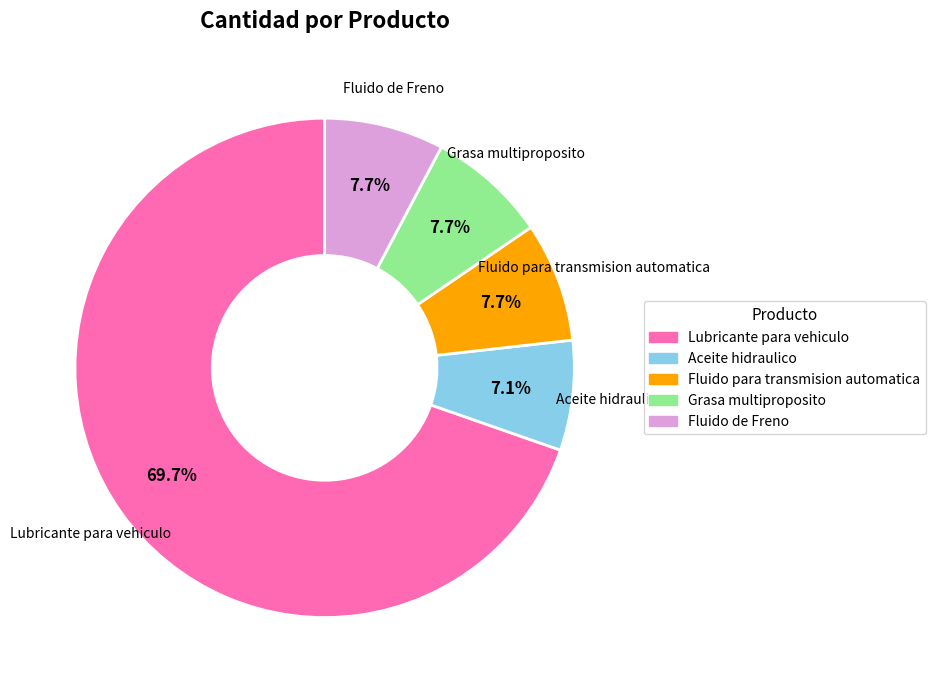

What percentage is the Aceite hidraulico slice, to the nearest percent?

7%